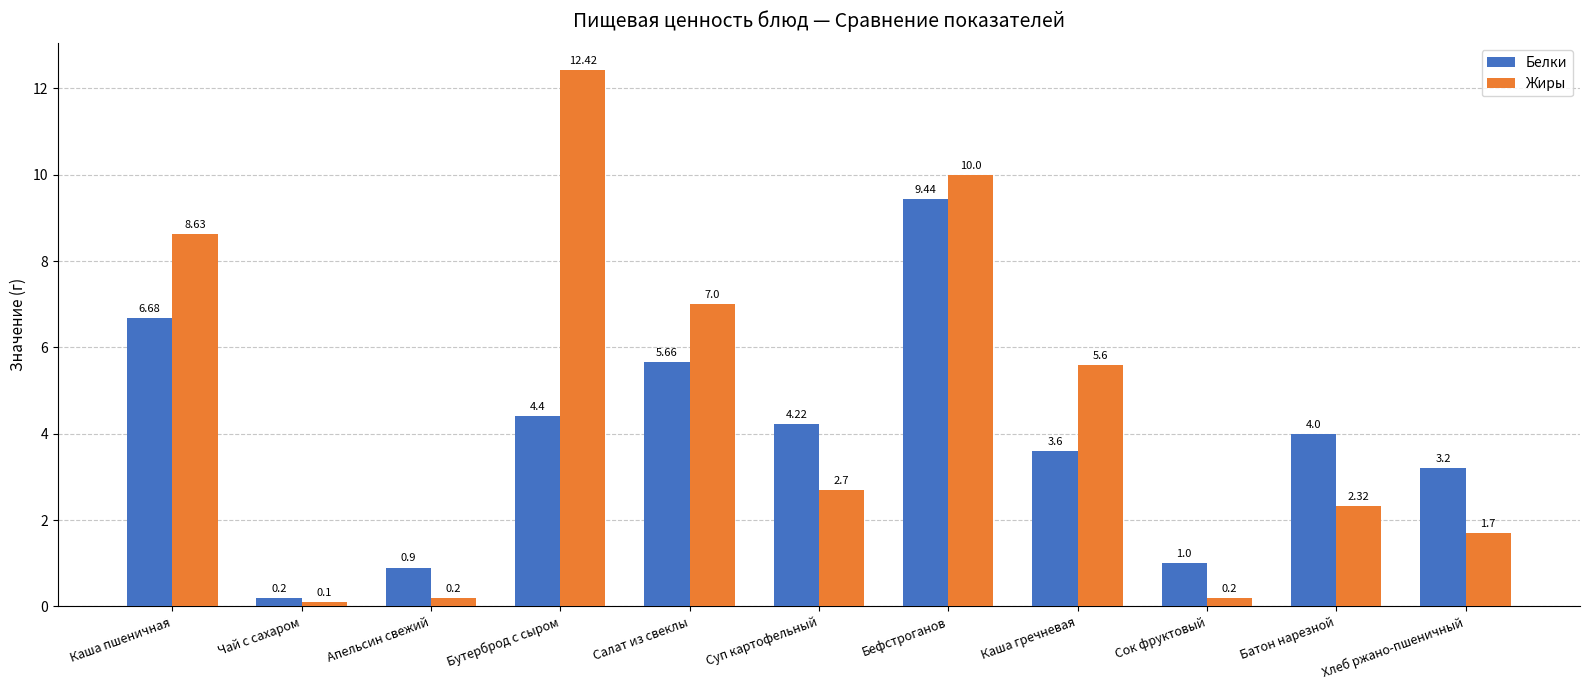

The Жиры series shows 7.0 at Салат из свеклы. True or false?

True